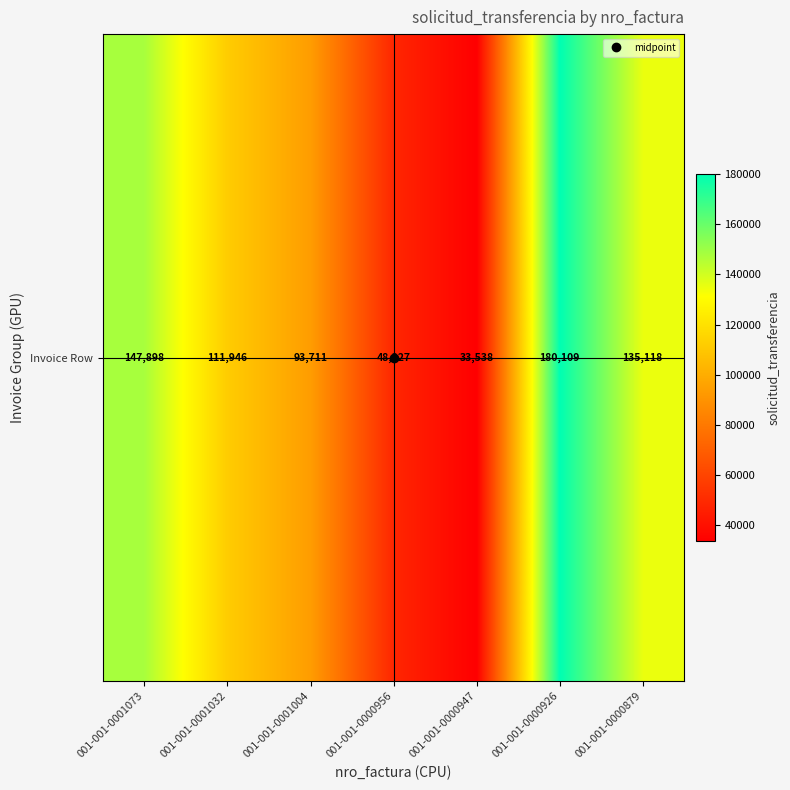

Reading left to right, extract all data points from this chart.

001-001-0001073=147898	001-001-0001032=111946	001-001-0001004=93711	001-001-0000956=48327	001-001-0000947=33538	001-001-0000926=180109	001-001-0000879=135118